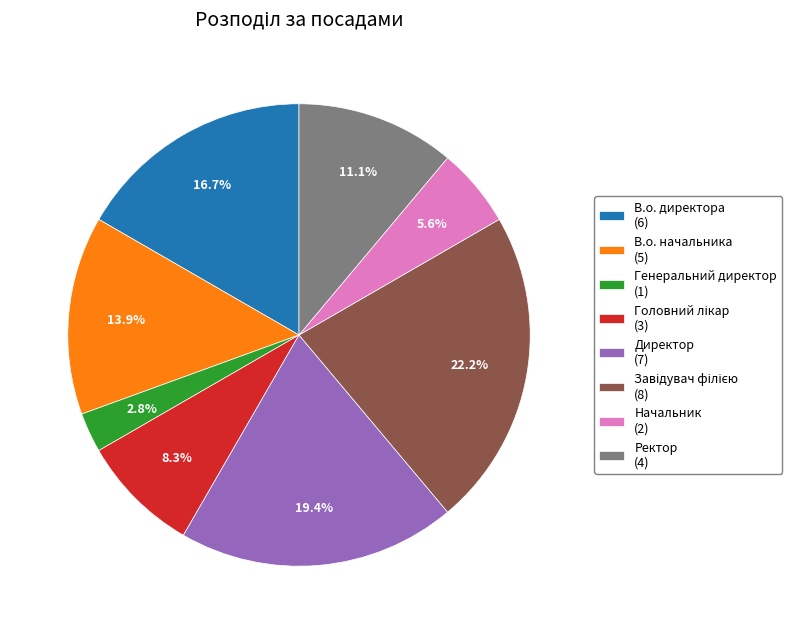

Is it true that Генеральний директор is 3% of the pie?

True